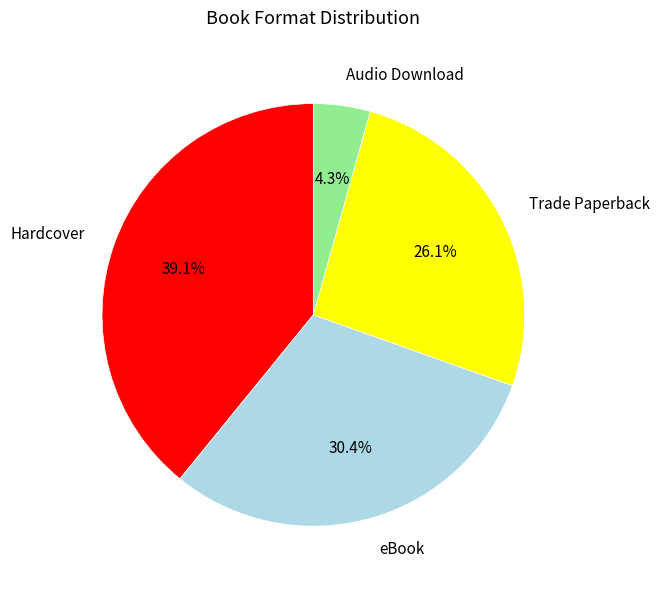

Between eBook and Hardcover, which is larger?

Hardcover